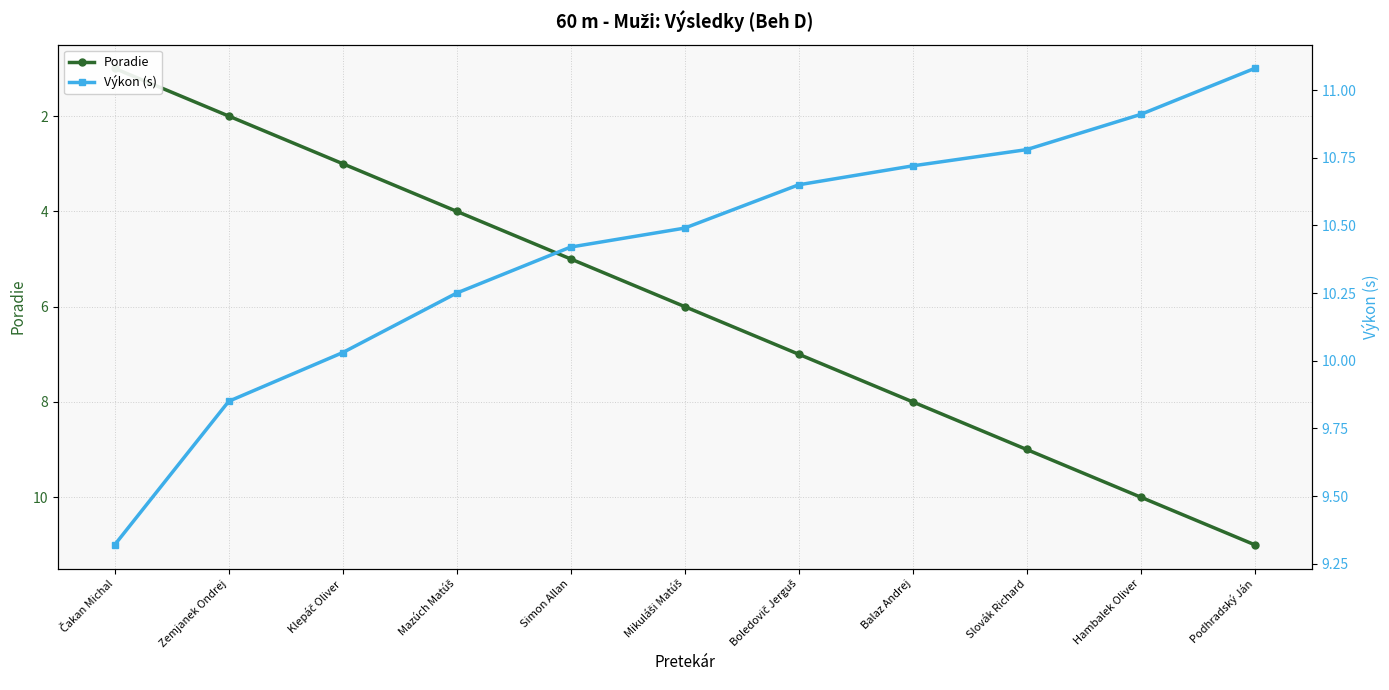

True or false: Poradie and Výkon (s) cross at least once.

False